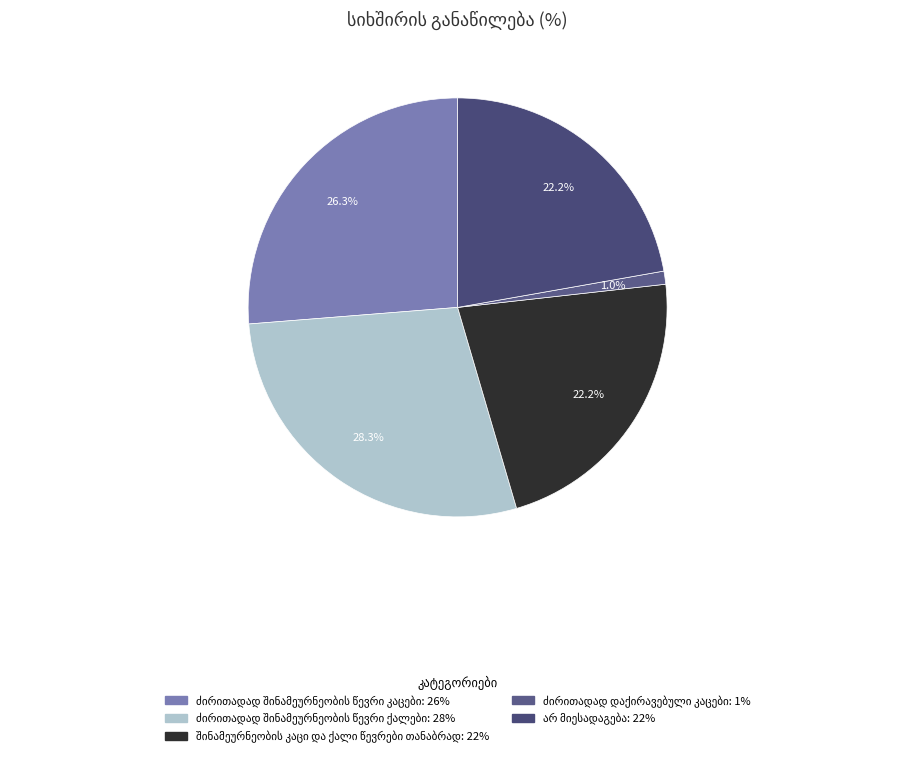

Is ძირითადად შინამეურნეობის წევრი კაცები the majority of the pie?

No